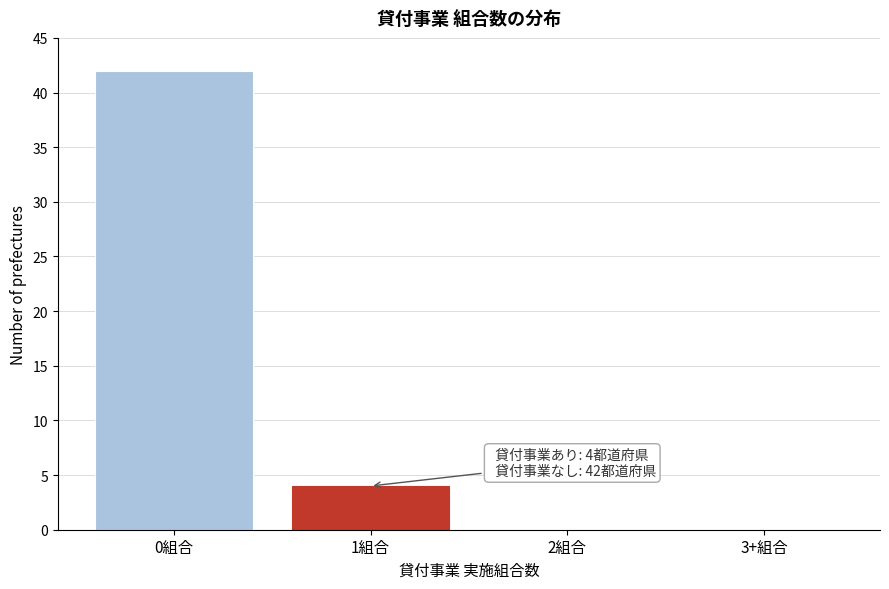

Reading left to right, transcribe all the data shown in this chart.

0組合=42	1組合=4	2組合=0	3+組合=0